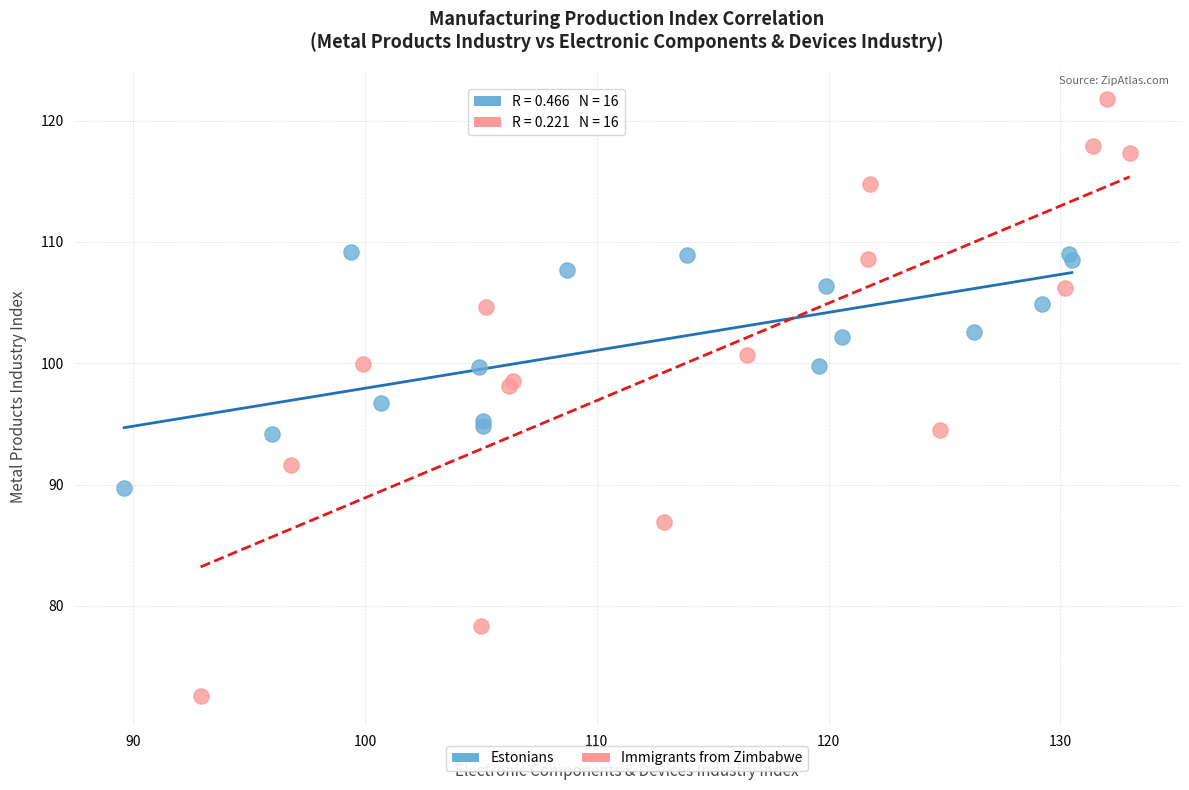

Which series has the widest spread of Y values?

Immigrants from Zimbabwe